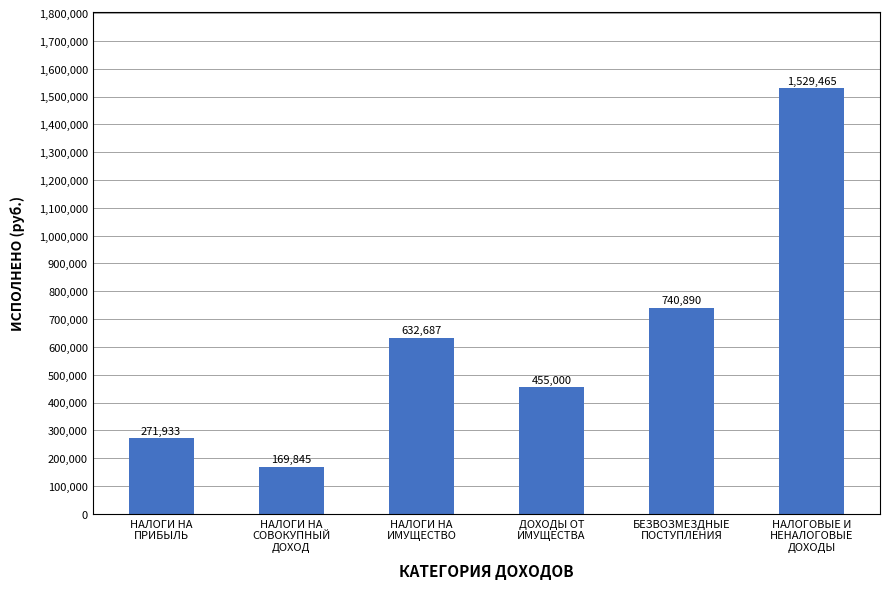

What is the value of the 6th bar from the left?

1529465.0